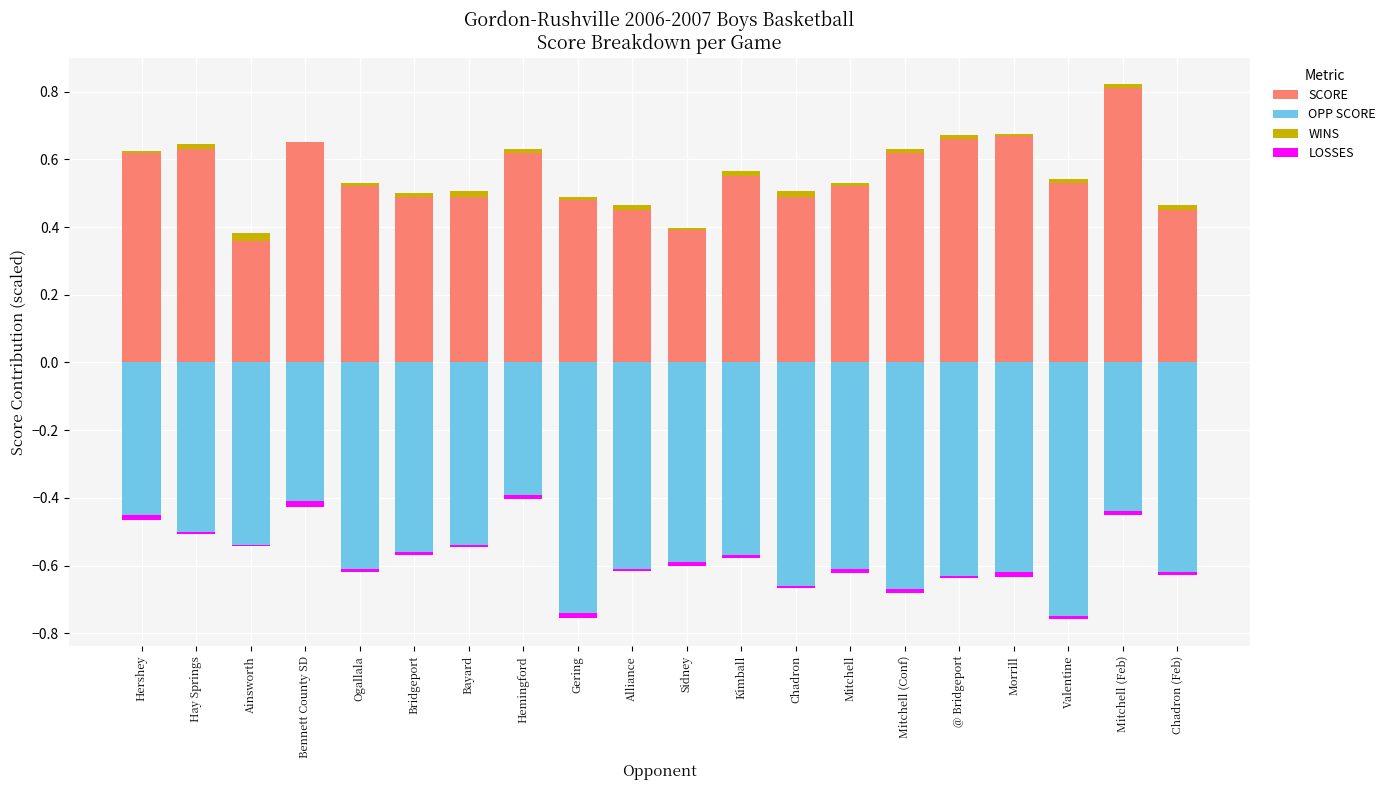

True or false: SCORE has a value of 0.8 at Bayard.

False